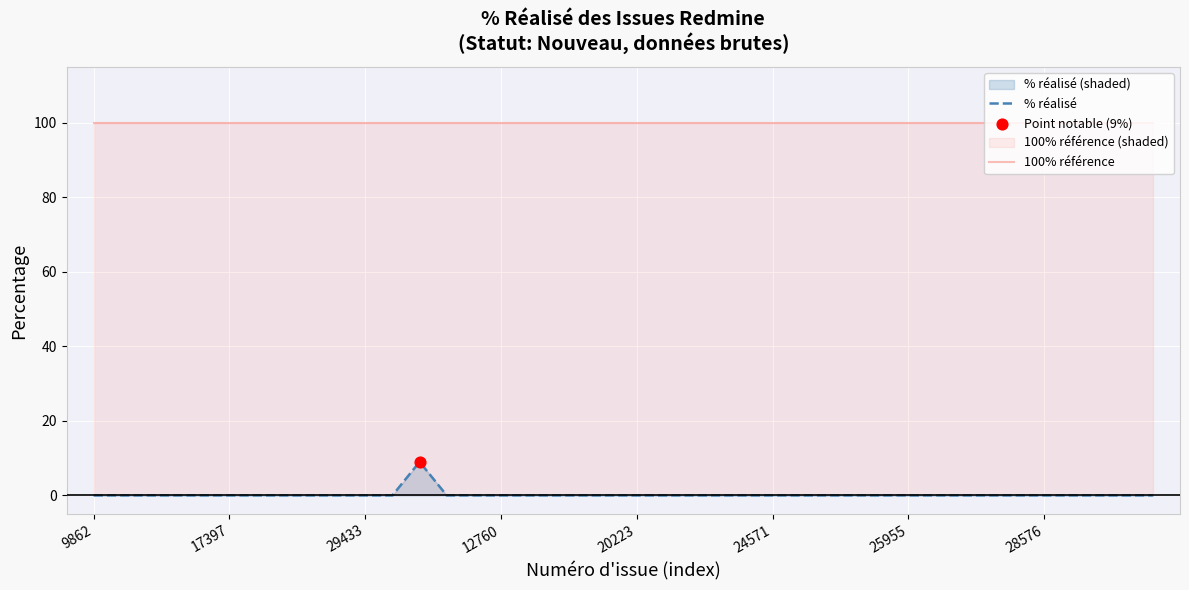

Which series has the widest spread of Y values?

% réalisé